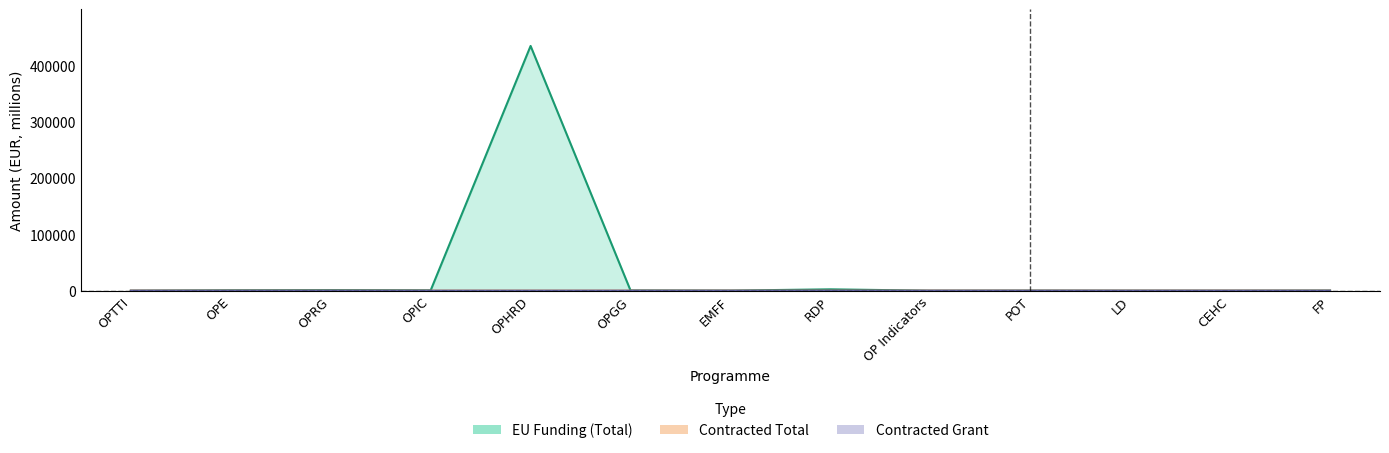

At which label does EU Funding (Total) first exceed 270?

OPE